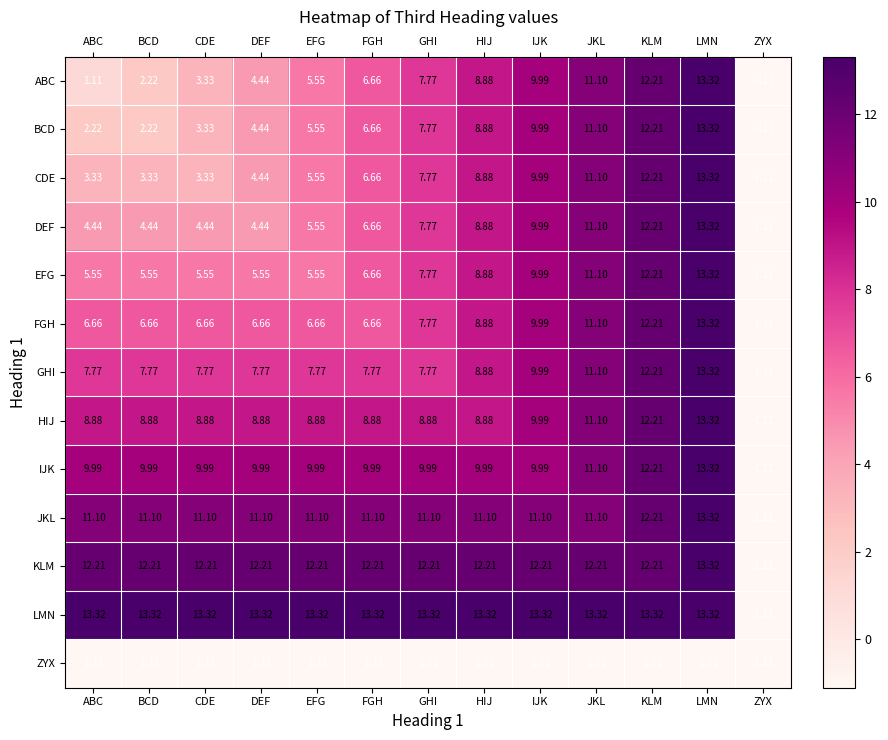

At which category is the sum across all series the highest?

LMN